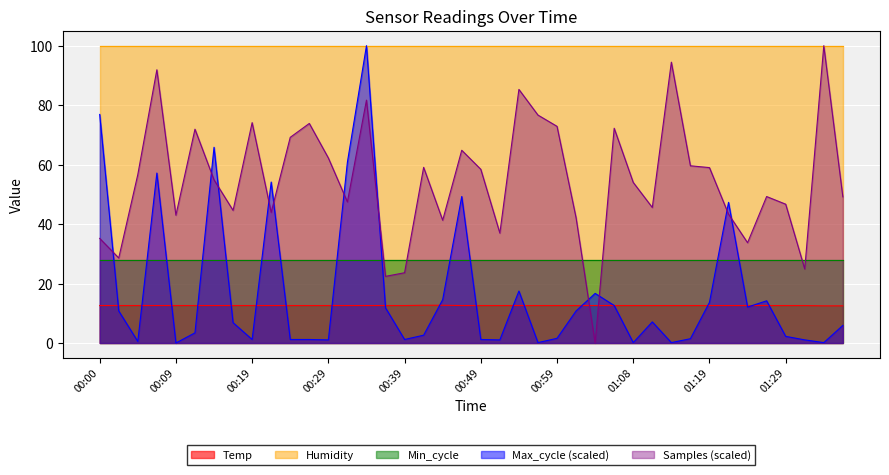

What is the label of the 33rd point from the right?

00:17